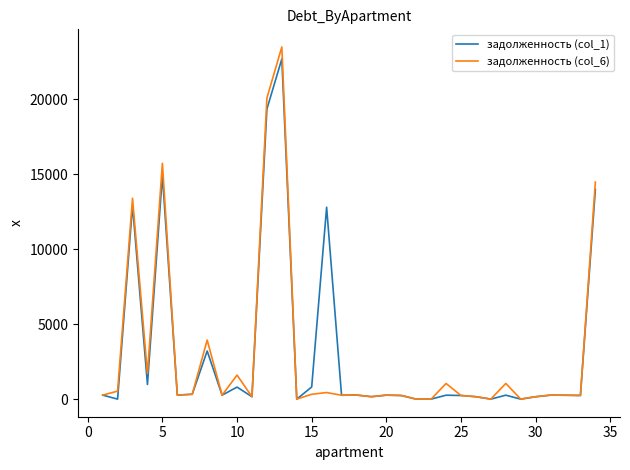

What is the maximum value shown in the chart?

23500.6